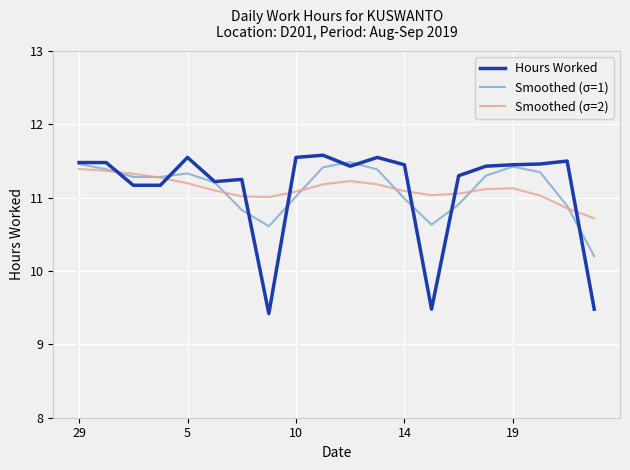

True or false: Hours Worked and Smoothed (σ=2) intersect in this chart.

True